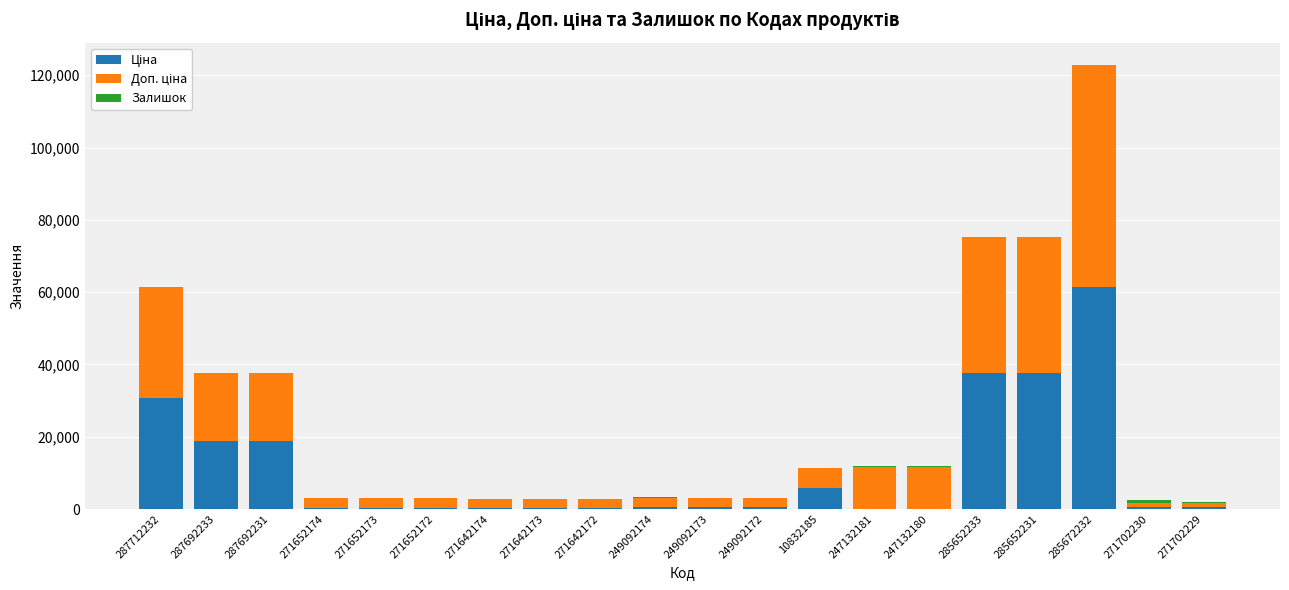

Are the bars grouped side by side (vs. stacked)?

No